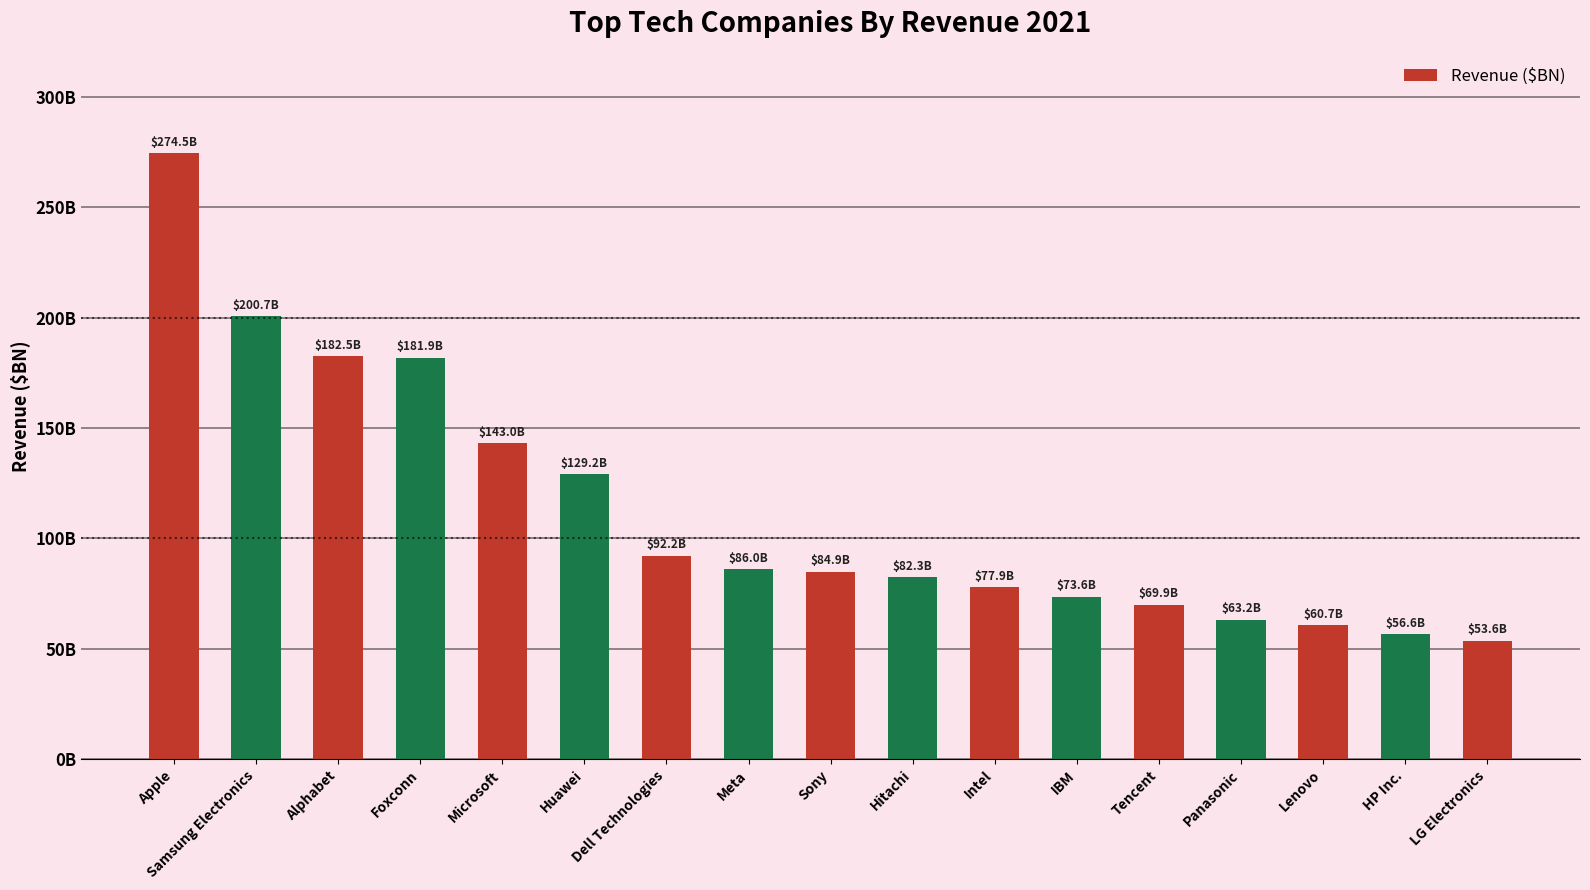

What is the label of the 6th bar from the left?

Huawei